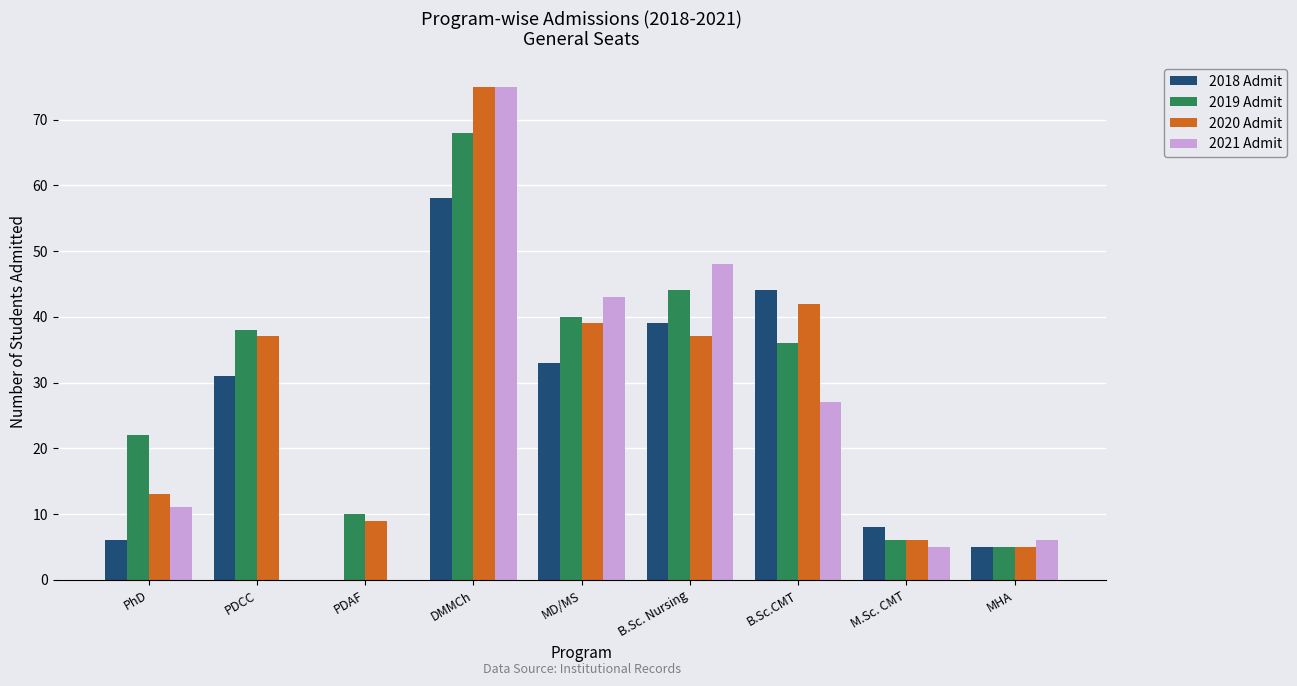

At which category does the chart reach its peak across all series?

DMMCh